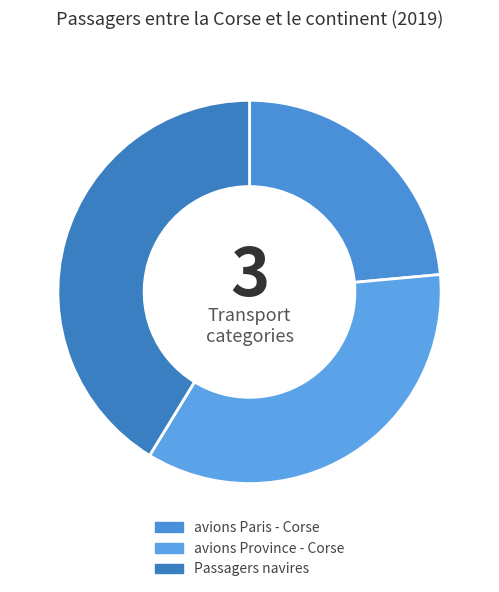

To the nearest percent, what is the difference between the avions Paris - Corse and Passagers navires slice percentages?

18%